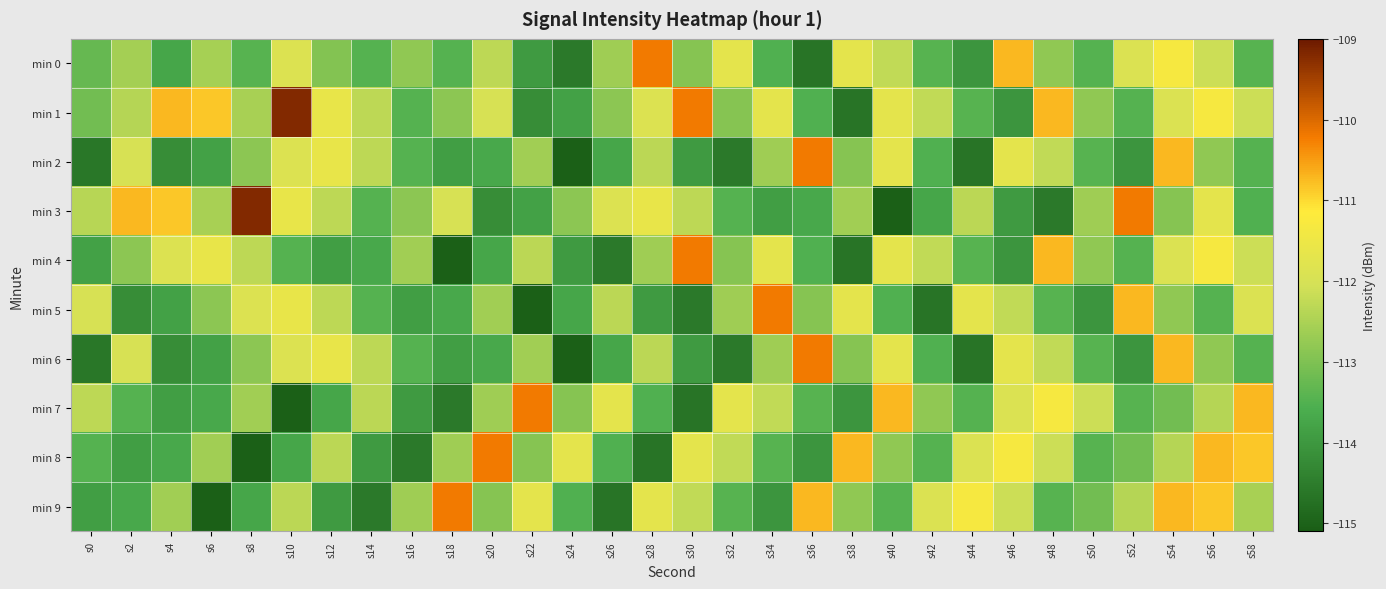

How many data points does each series have?

30